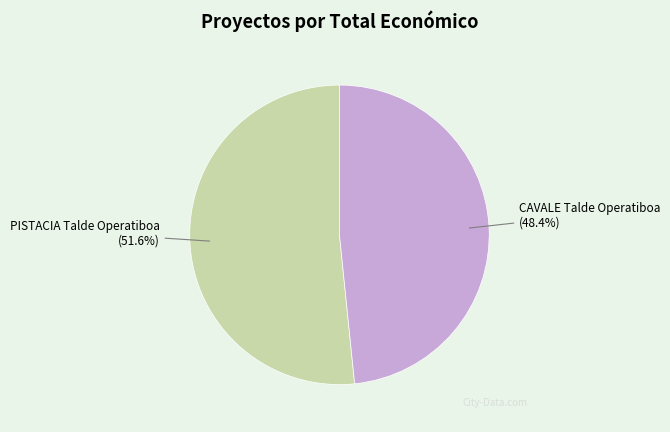

To the nearest percent, what percentage of the pie is PISTACIA Talde Operatiboa?

52%